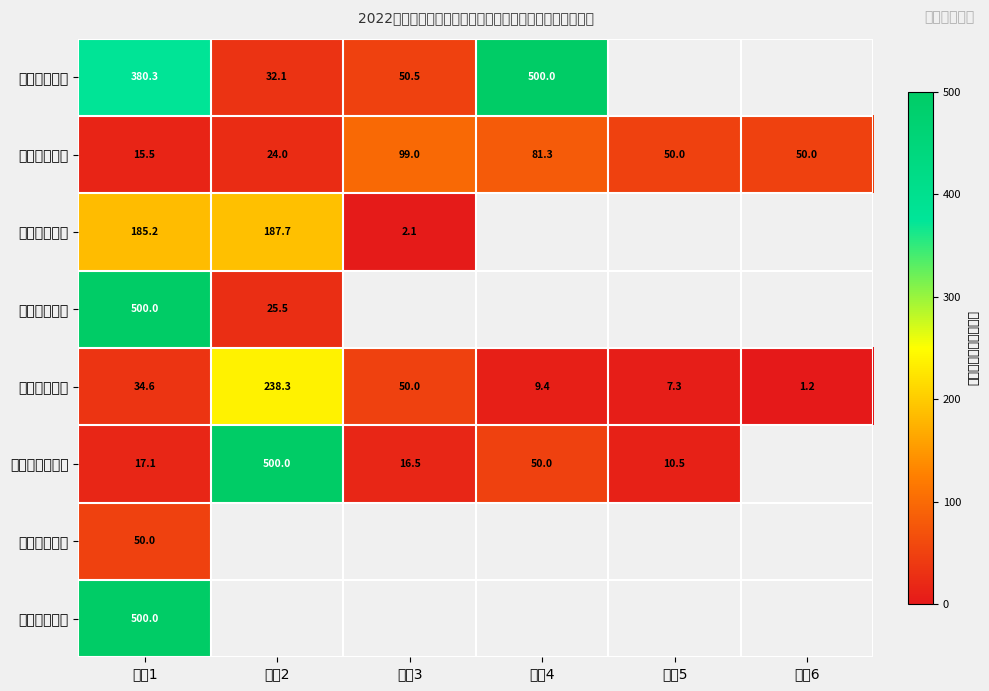

At which category is the sum across all series the highest?

申请1